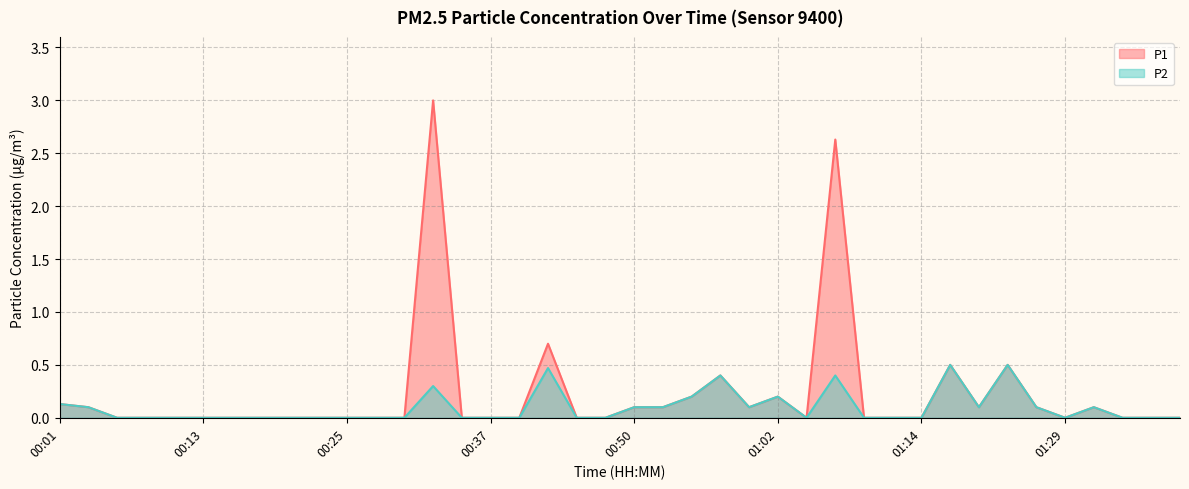

At which category does the chart reach its peak across all series?

00:33